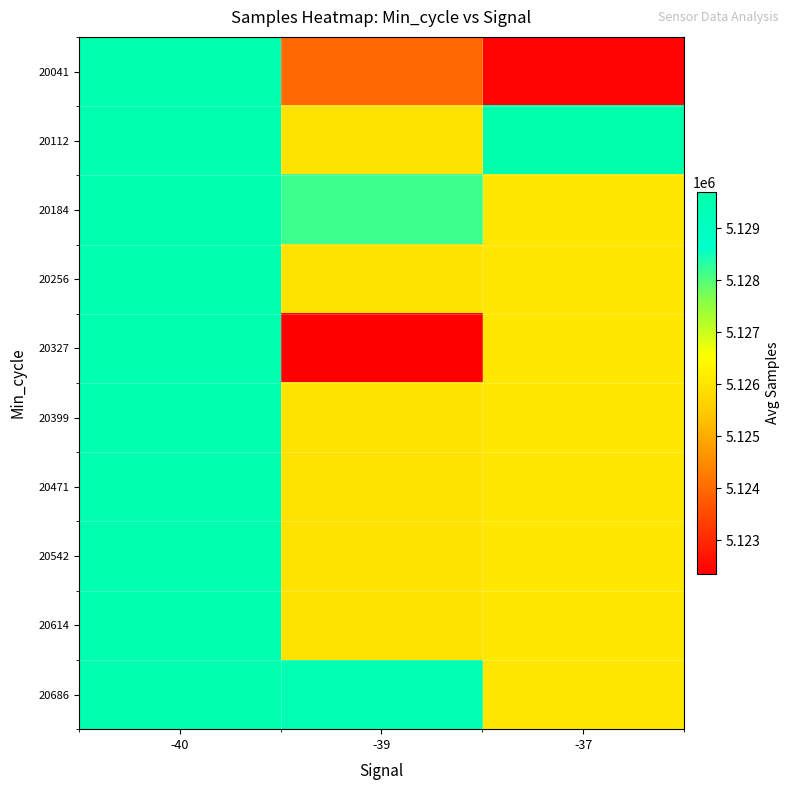

Which category has the lowest value across all series?

-39